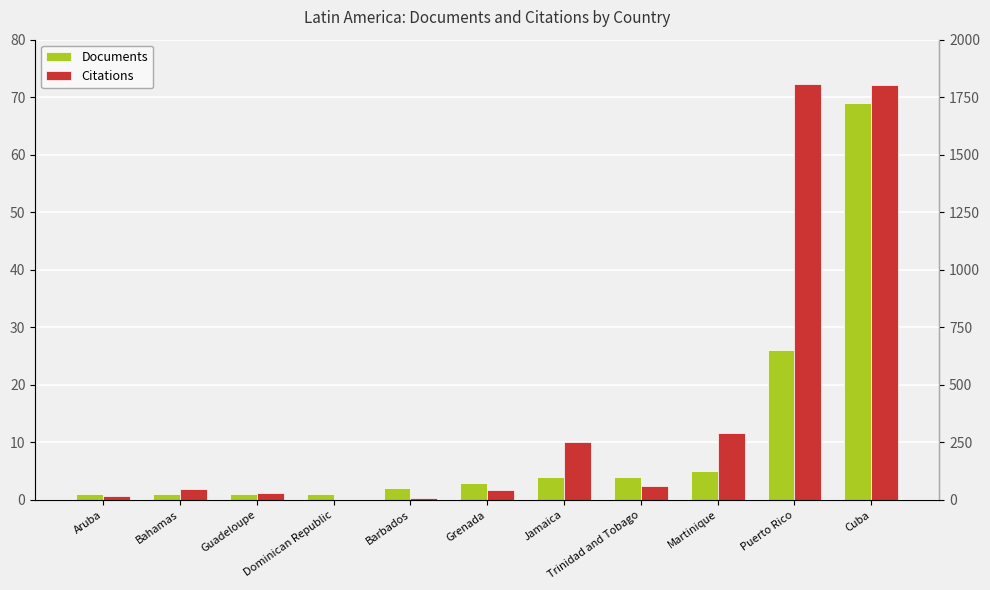

What is the sum of the Documents values at Jamaica and Guadeloupe?

5